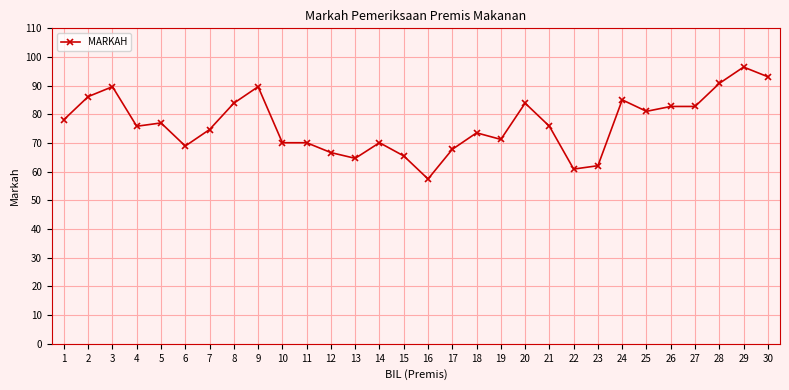

At which label does the data first exceed 75?

1